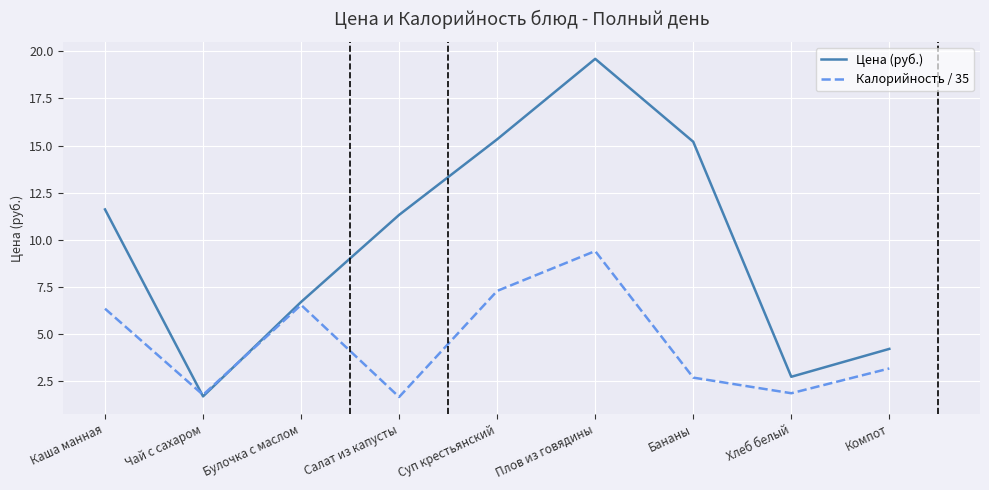

Rank the series at Компот from highest to lowest value.

Цена (руб.), Калорийность / 35